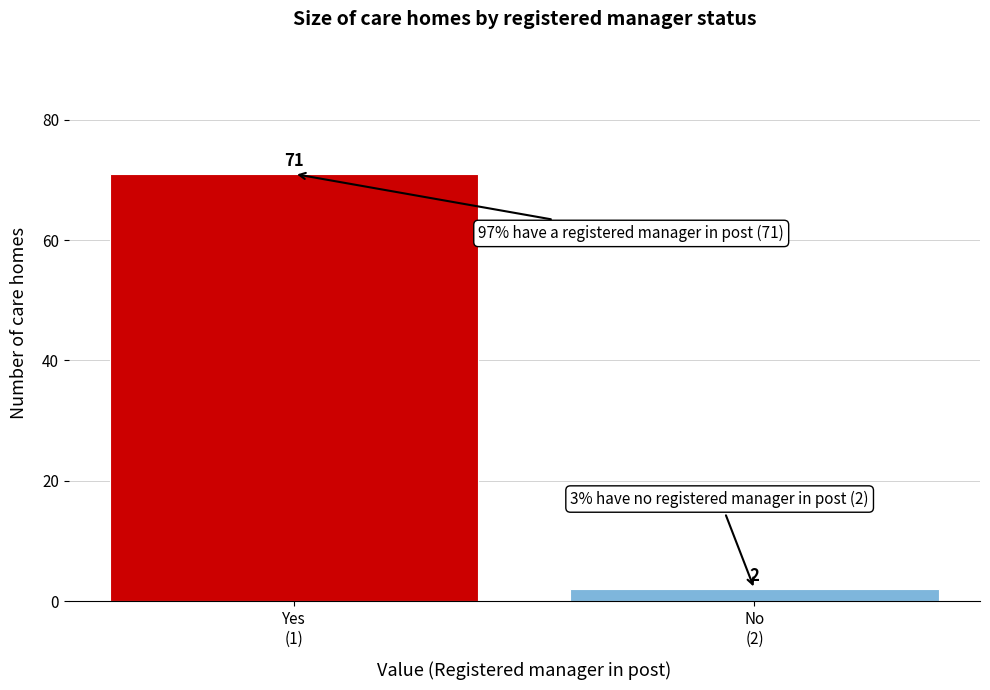

Reading left to right, what are all the values shown in this chart?

71	2